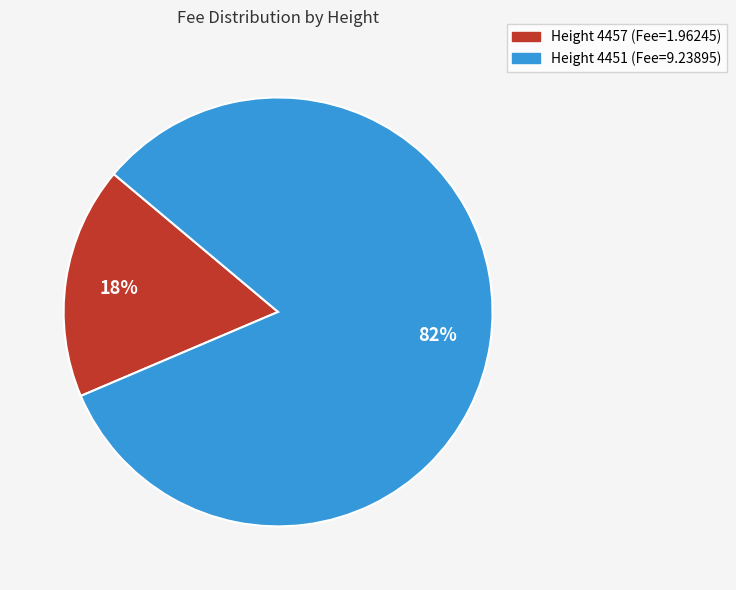

To the nearest percent, what is the average slice percentage?

50%